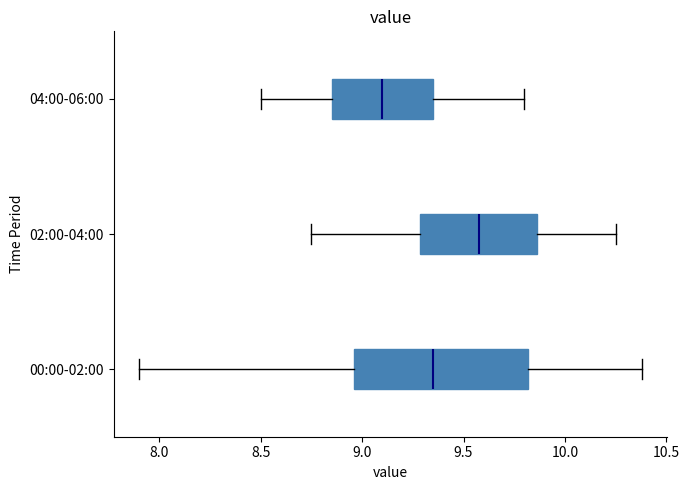

Reading bottom to top, read every box against the x-axis: the position of its median line, the range the box covers, and the ends of its whiskers. The values are not printed on the chart, so give them approximately, as read against the axis.

00:00-02:00: median 9.35, box 8.95 to 9.80, whiskers 7.90 to 10.40
02:00-04:00: median 9.60, box 9.30 to 9.85, whiskers 8.75 to 10.25
04:00-06:00: median 9.10, box 8.85 to 9.35, whiskers 8.50 to 9.80